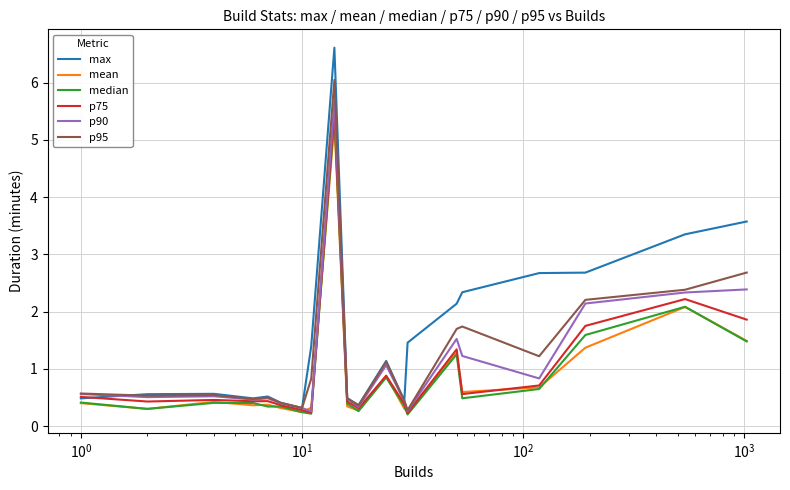

Which series has the widest spread of values?

max